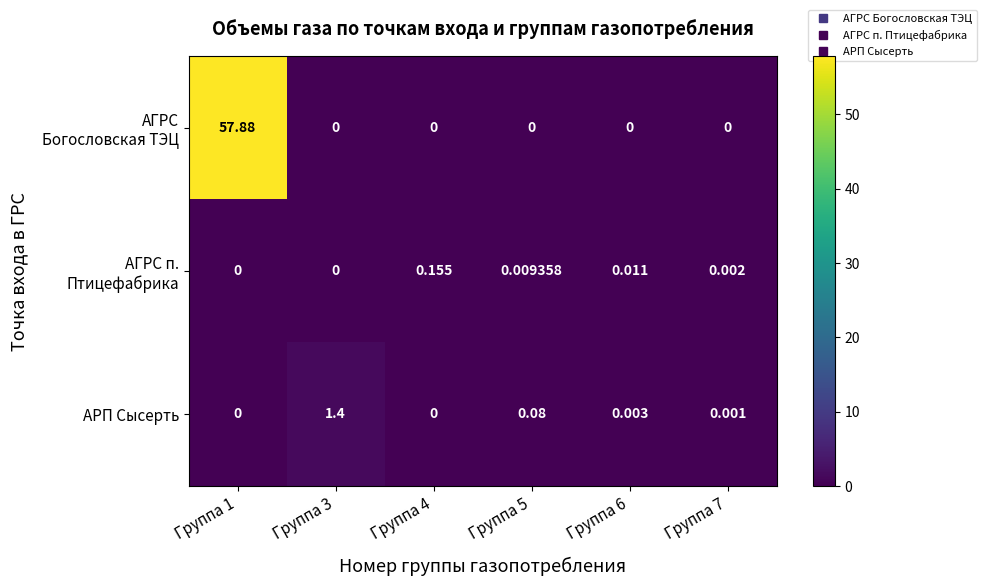

What is the maximum value shown in the chart?

57.9